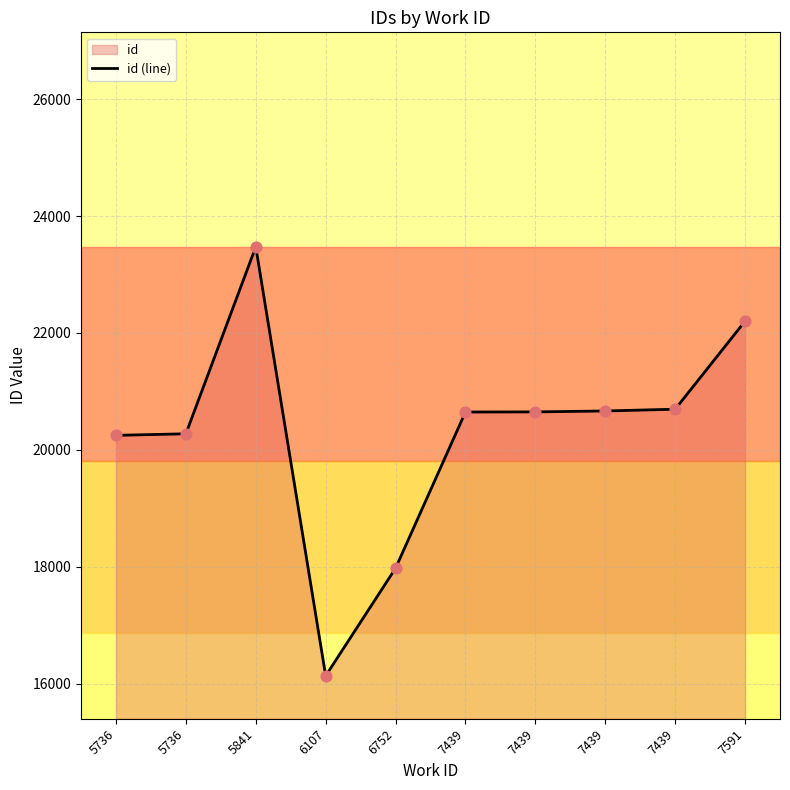

Approximately how many times larger is the value at 7439 compared to 5736?

1.0